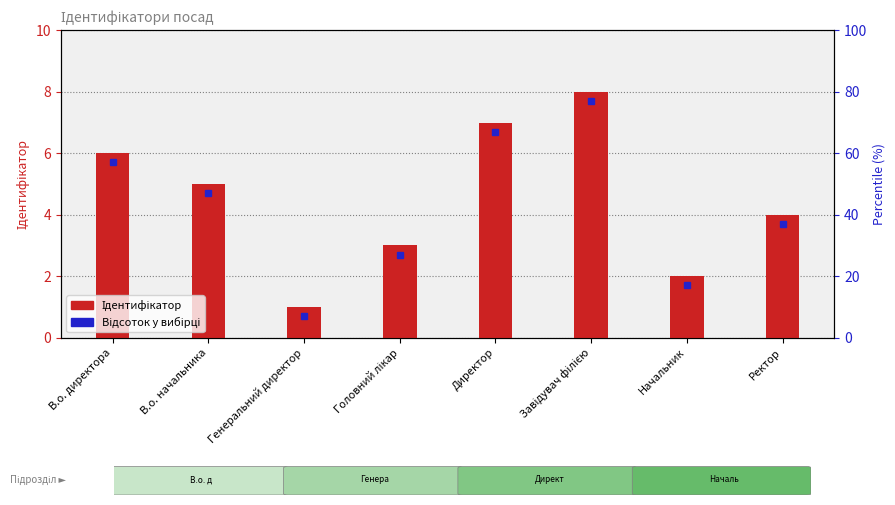

Reading left to right, transcribe all the data shown in this chart.

6	5	1	3	7	8	2	4